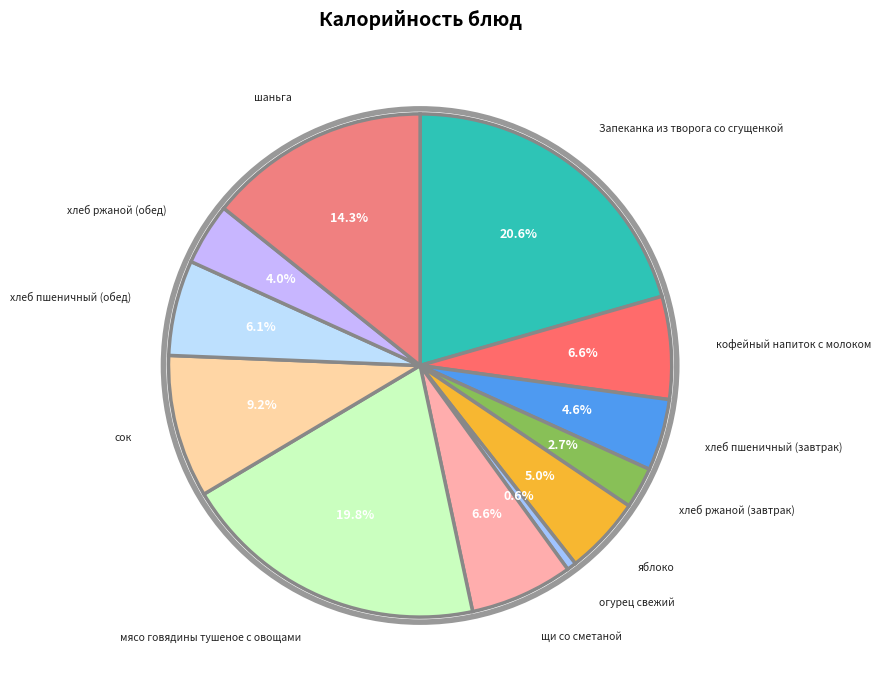

What percentage is the сок slice, to the nearest percent?

9%